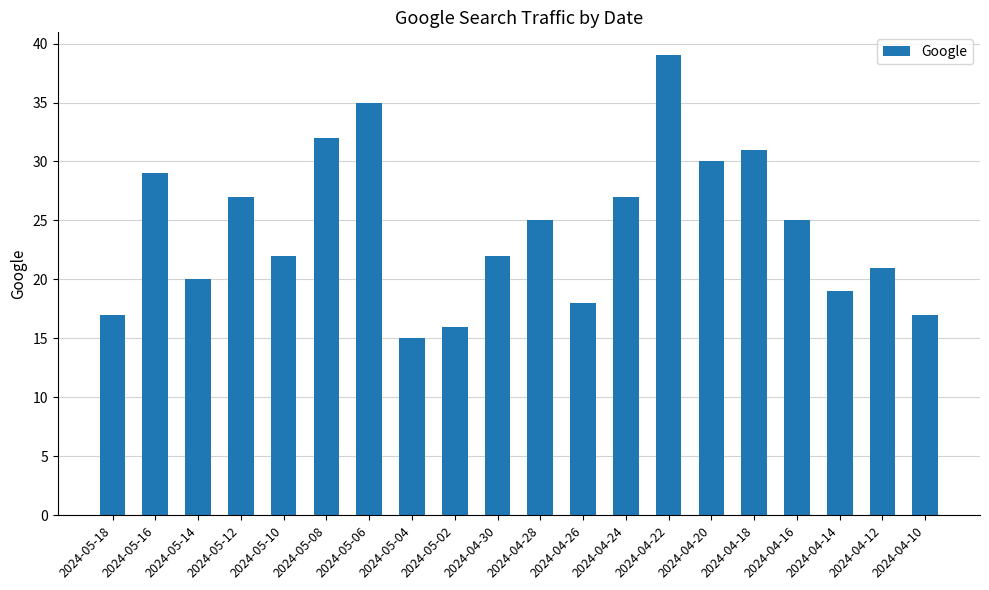

How many categories are shown in the chart?

20